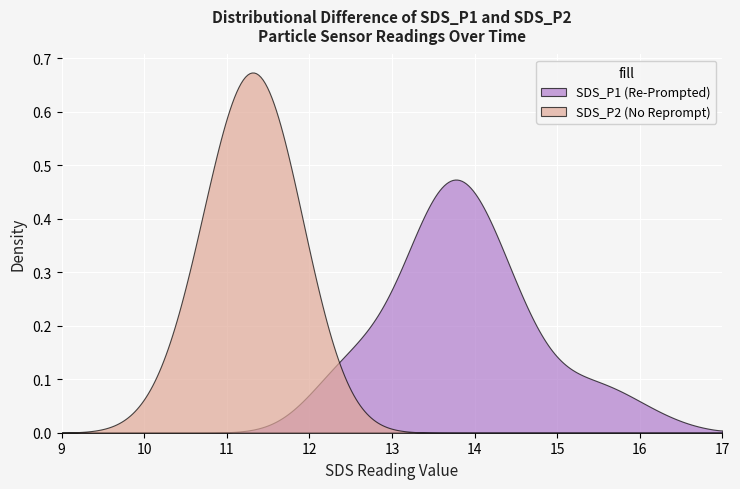

Reading left to right, transcribe all the data shown in this chart.

SDS_P1: 0=14.2	1=13.8	2=13.9	3=13.4	4=12.4	5=14.4	6=13.2	7=14.4	8=13.6	9=13.7	10=15.6	11=12.5	12=14.2	13=14.8	14=15.5	15=12.9	16=13.1	17=13.5	18=13.9	19=15.4	20=14.1	21=14.5	22=13.7	23=13.6	24=14.1	25=12.3	26=13.2	27=13.9	28=14.9	29=13.4	30=13.6	31=14.3	32=13.5	33=13.6	34=12.3	35=13.7	36=16.1	37=14.2	38=12.8	39=13.8
SDS_P2: 0=11.7	1=11.2	2=11.1	3=11.6	4=11.1	5=11.2	6=11.5	7=11.7	8=11.4	9=11.7	10=11.0	11=10.7	12=11.2	13=11.5	14=11.7	15=10.4	16=10.9	17=11.4	18=11.5	19=11.7	20=11.2	21=11.3	22=11.4	23=11.7	24=12.0	25=10.6	26=11.2	27=11.1	28=12.0	29=11.2	30=11.0	31=11.3	32=11.6	33=10.9	34=10.7	35=10.9	36=11.6	37=11.8	38=11.1	39=11.1